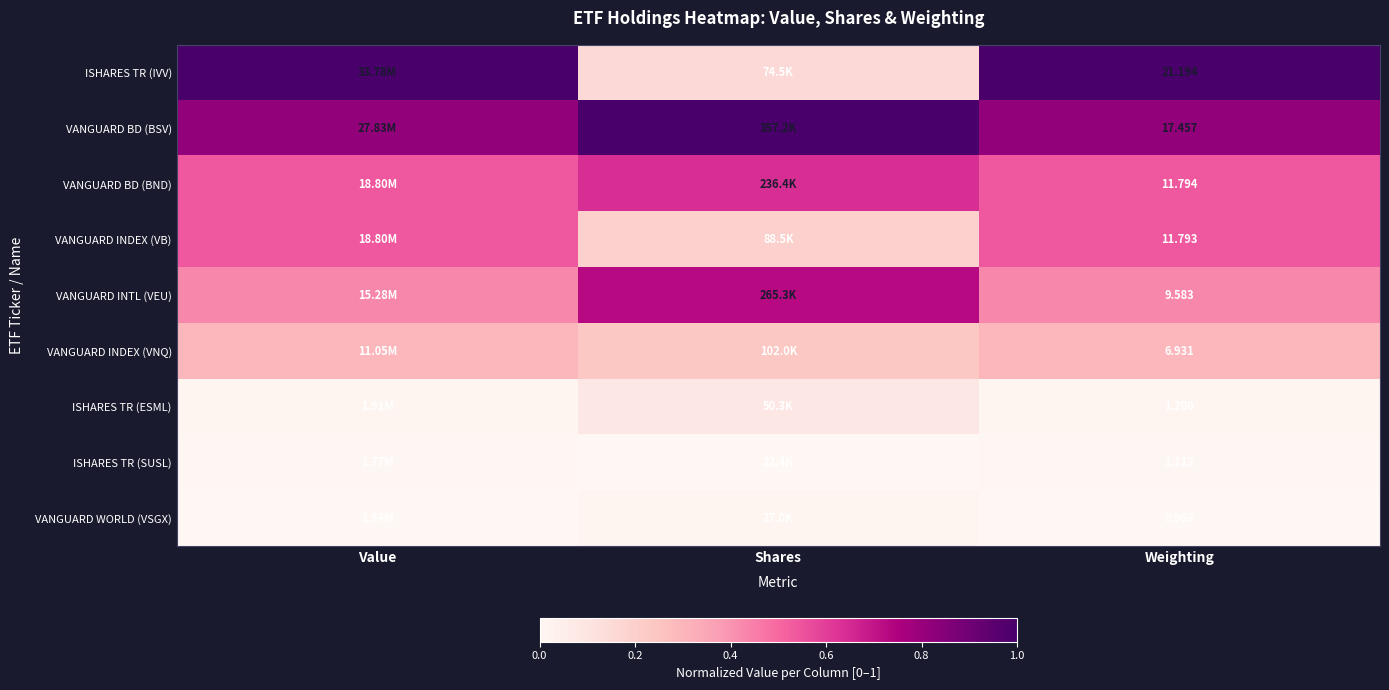

How many distinct data groups are displayed?

9